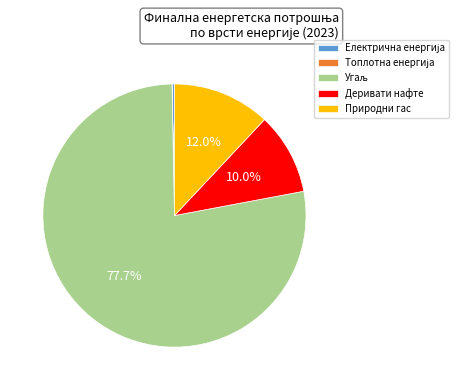

Is there any slice that represents more than half of the pie?

Yes